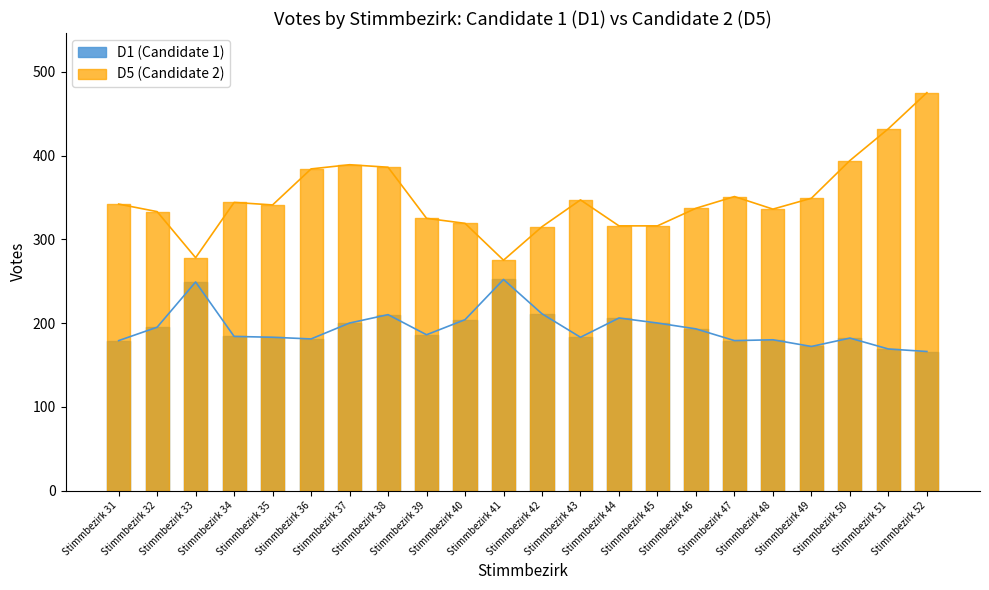

Reading left to right, extract all data points from this chart.

D1: Stimmbezirk 31=179	Stimmbezirk 32=195	Stimmbezirk 33=249	Stimmbezirk 34=184	Stimmbezirk 35=183	Stimmbezirk 36=181	Stimmbezirk 37=200	Stimmbezirk 38=210	Stimmbezirk 39=186	Stimmbezirk 40=204	Stimmbezirk 41=252	Stimmbezirk 42=211	Stimmbezirk 43=183	Stimmbezirk 44=206	Stimmbezirk 45=200	Stimmbezirk 46=193	Stimmbezirk 47=179	Stimmbezirk 48=180	Stimmbezirk 49=172	Stimmbezirk 50=182	Stimmbezirk 51=169	Stimmbezirk 52=166
D5: Stimmbezirk 31=342	Stimmbezirk 32=333	Stimmbezirk 33=278	Stimmbezirk 34=344	Stimmbezirk 35=341	Stimmbezirk 36=384	Stimmbezirk 37=389	Stimmbezirk 38=386	Stimmbezirk 39=325	Stimmbezirk 40=319	Stimmbezirk 41=275	Stimmbezirk 42=315	Stimmbezirk 43=347	Stimmbezirk 44=316	Stimmbezirk 45=316	Stimmbezirk 46=337	Stimmbezirk 47=351	Stimmbezirk 48=336	Stimmbezirk 49=349	Stimmbezirk 50=394	Stimmbezirk 51=432	Stimmbezirk 52=475